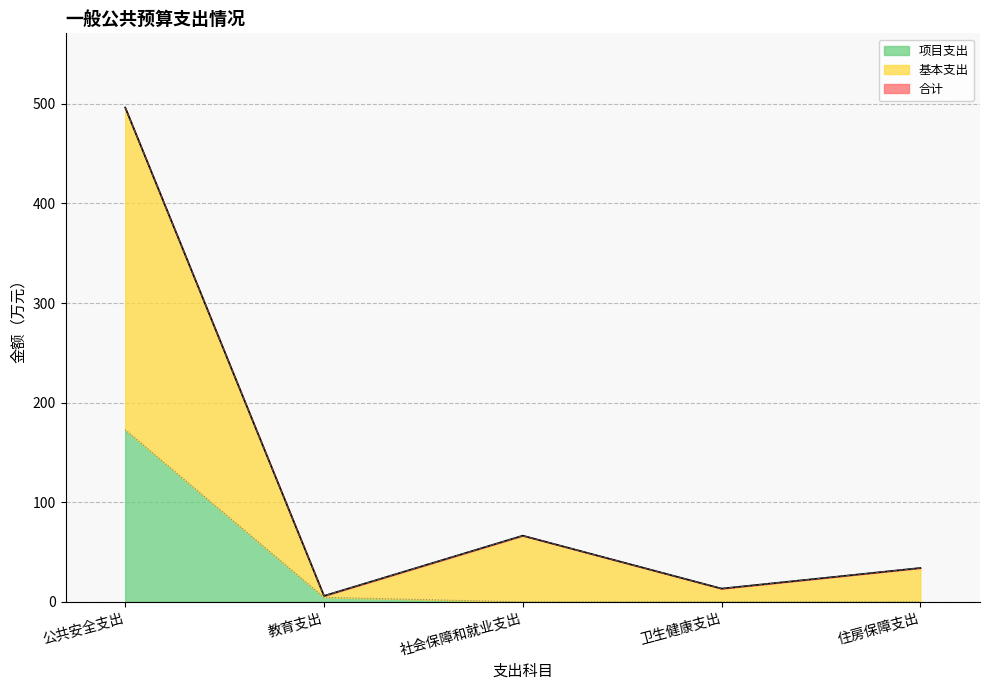

How many values in the 基本支出 series are below 34?

2